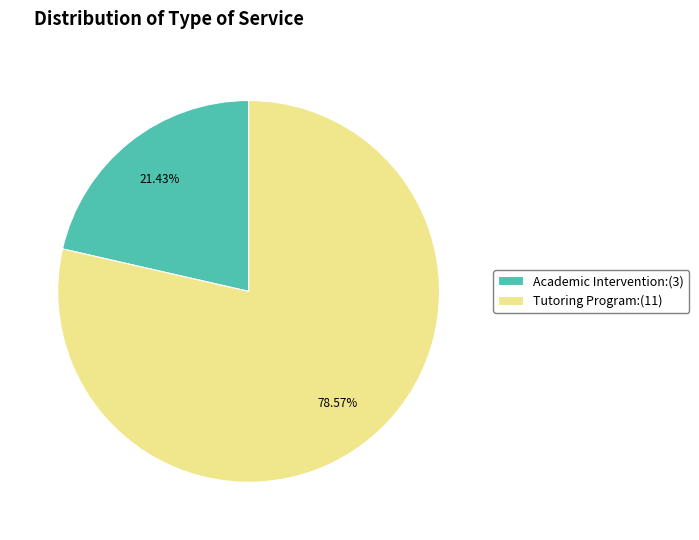

Is there any slice that represents more than half of the pie?

Yes